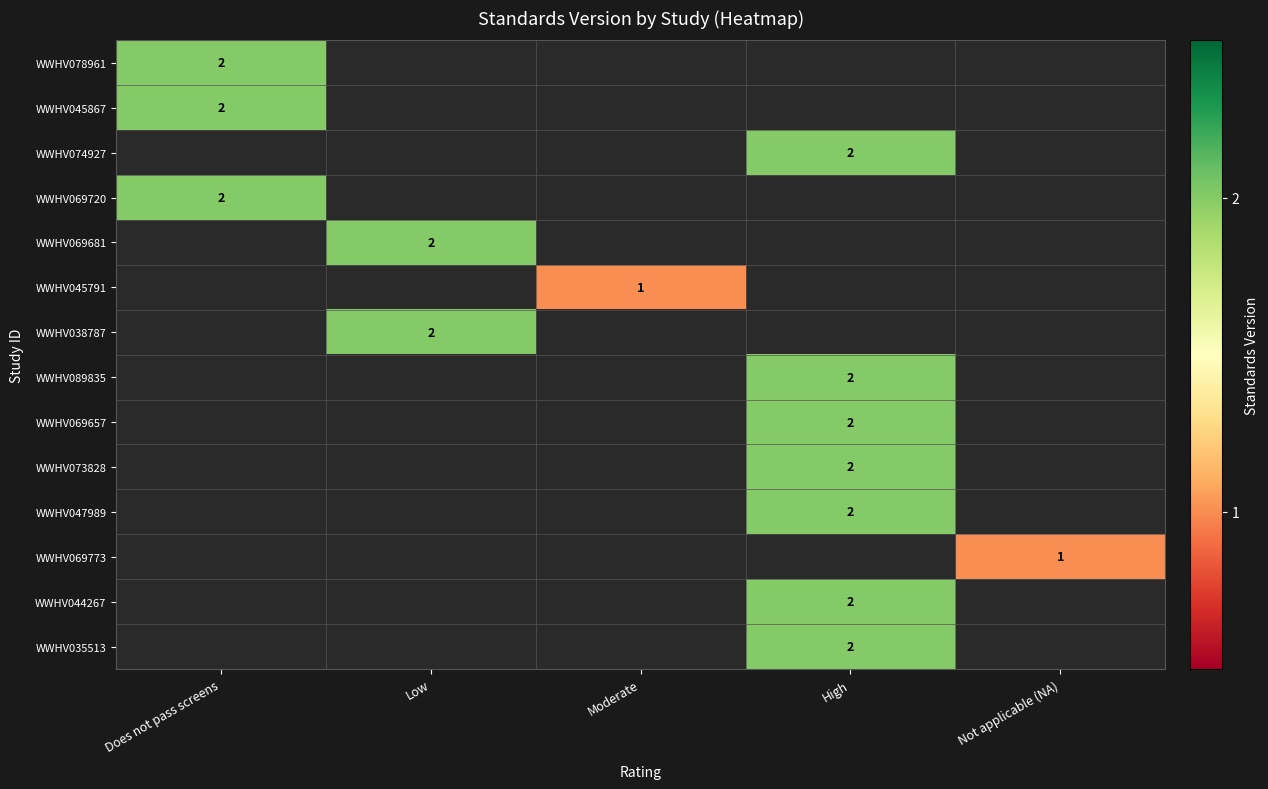

Is it true that WWHV069773 equals 0 at Not applicable (NA)?

False